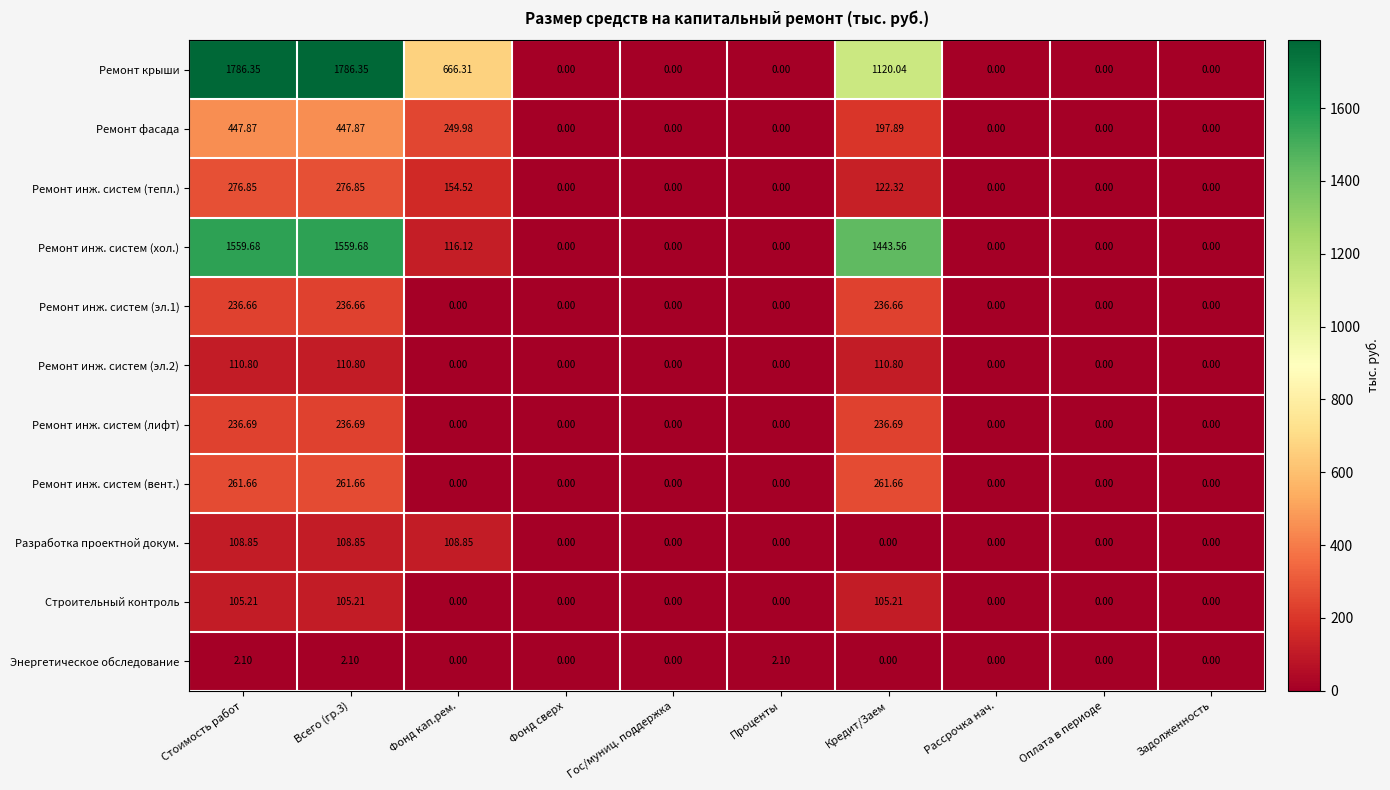

Which series has the largest range (max minus min)?

Ремонт крыши